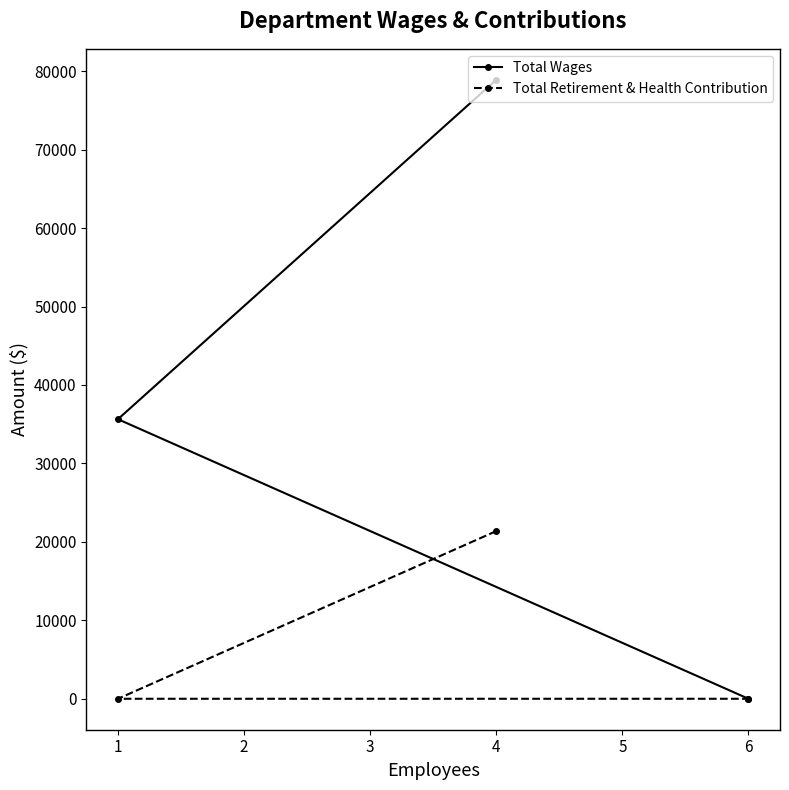

What is the value of the Total Wages point at the 1st from the left?

35640